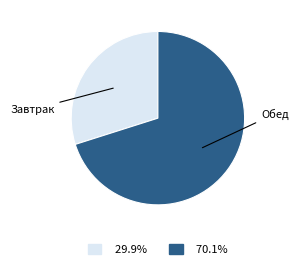

Is there any slice that represents more than half of the pie?

Yes